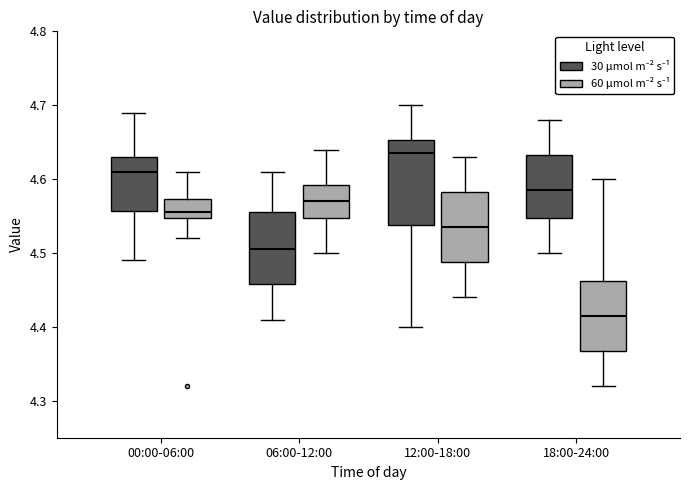

Where is the upper edge of the box for 06:00-12:00 (30 μmol m⁻² s⁻¹) on the y-axis? The values are not printed on the chart, so give them approximately, as read against the axis.

4.56